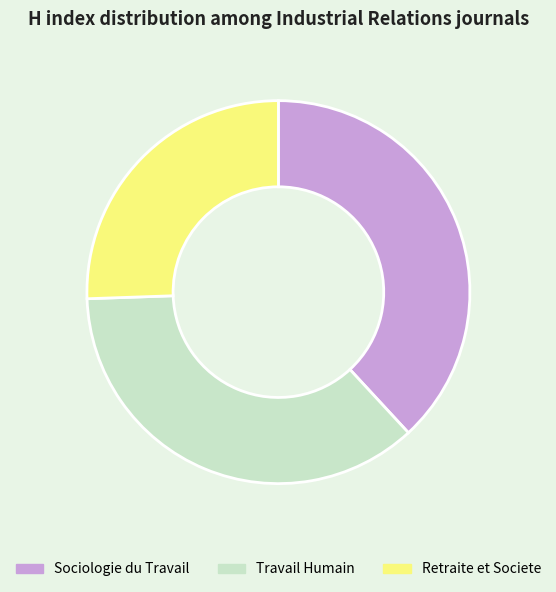

The Sociologie du Travail slice represents 51% of the pie. True or false?

False